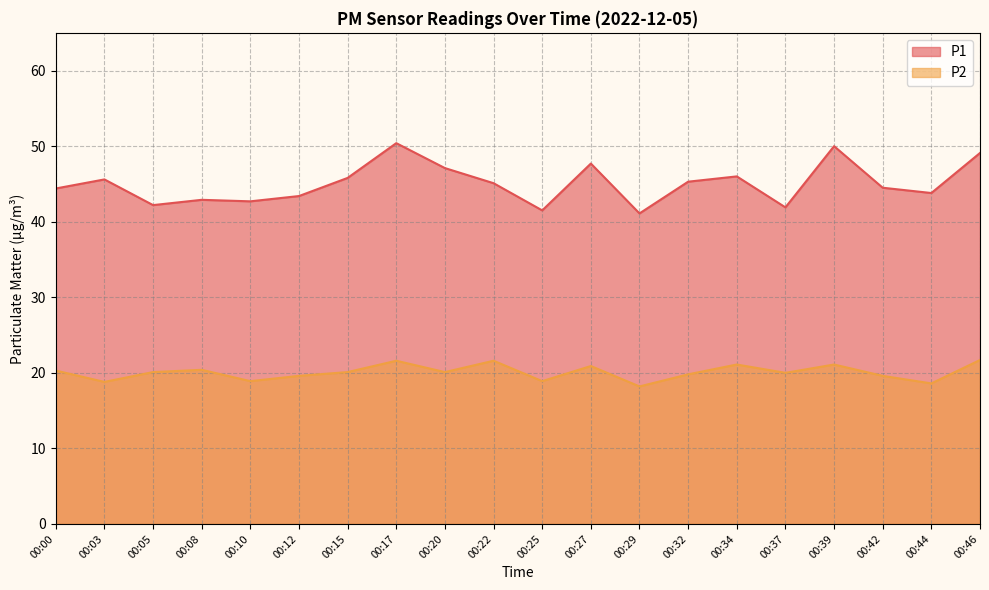

What is the value of the P2 point at the 4th from the left?

20.4